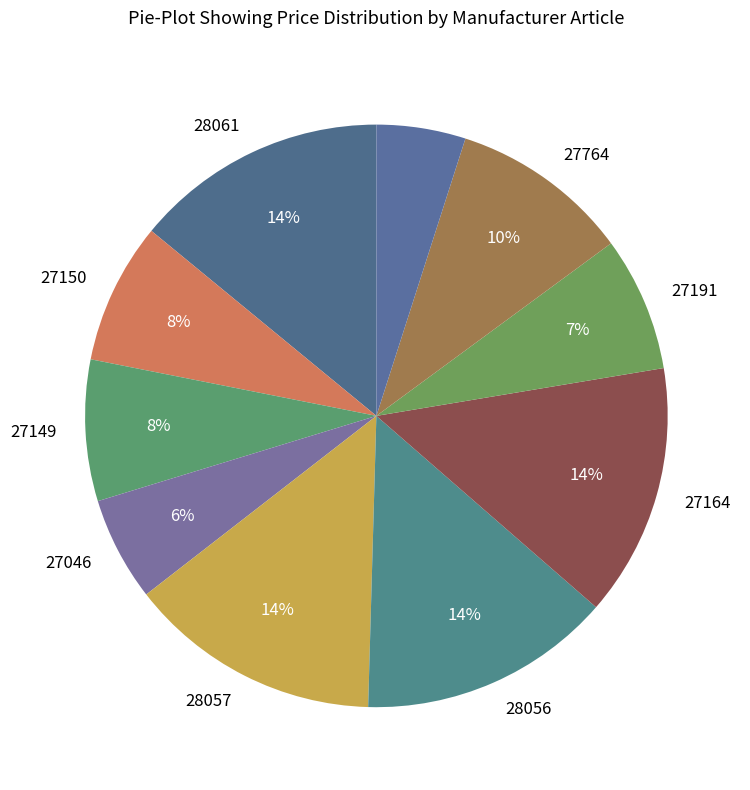

Count the number of slices in the pie.

10